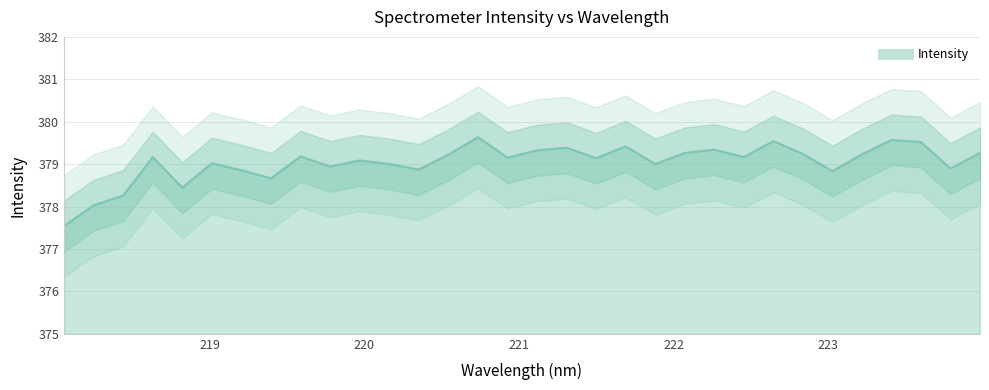

What is the label of the 7th point from the left?

219.2067